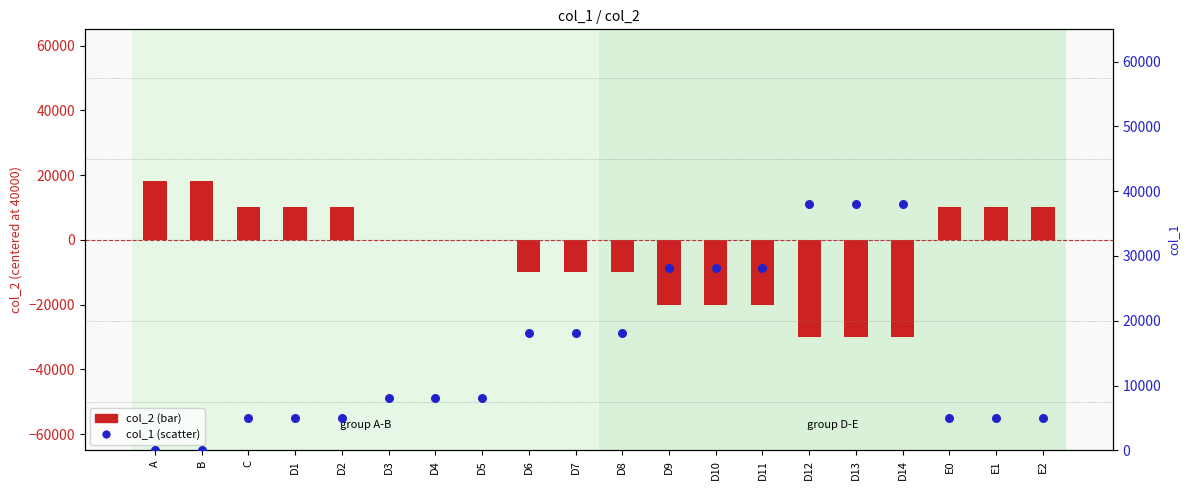

At how many categories does at least one series exceed 32889?

3